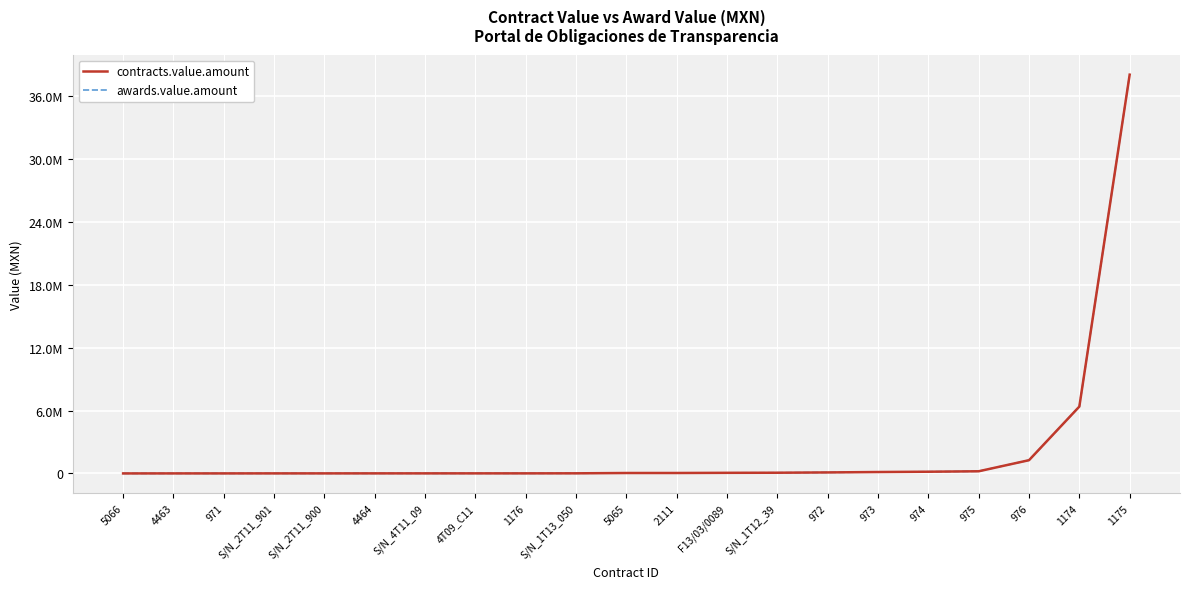

True or false: contracts.value.amount has more than 2 interior local peaks.

False